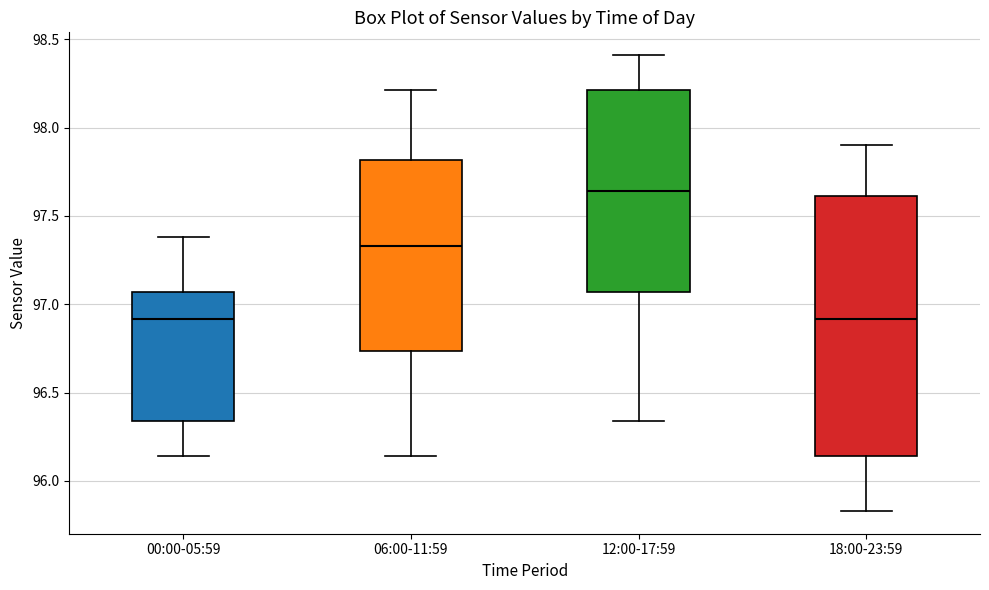

Comparing the boxes themselves (not the whiskers), which one is the tallest?

18:00-23:59